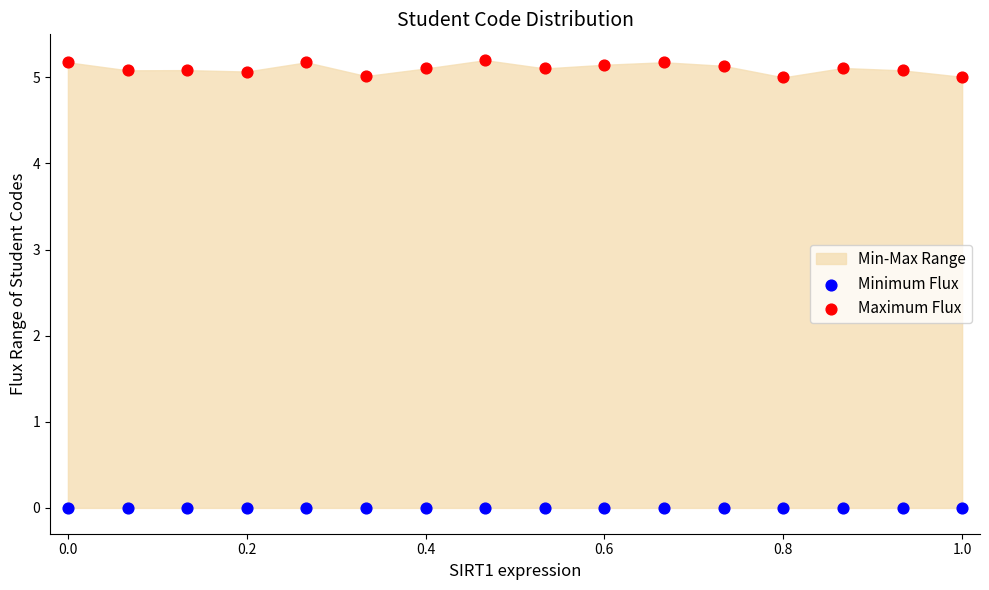

Which series reaches the maximum Y coordinate?

Maximum Flux